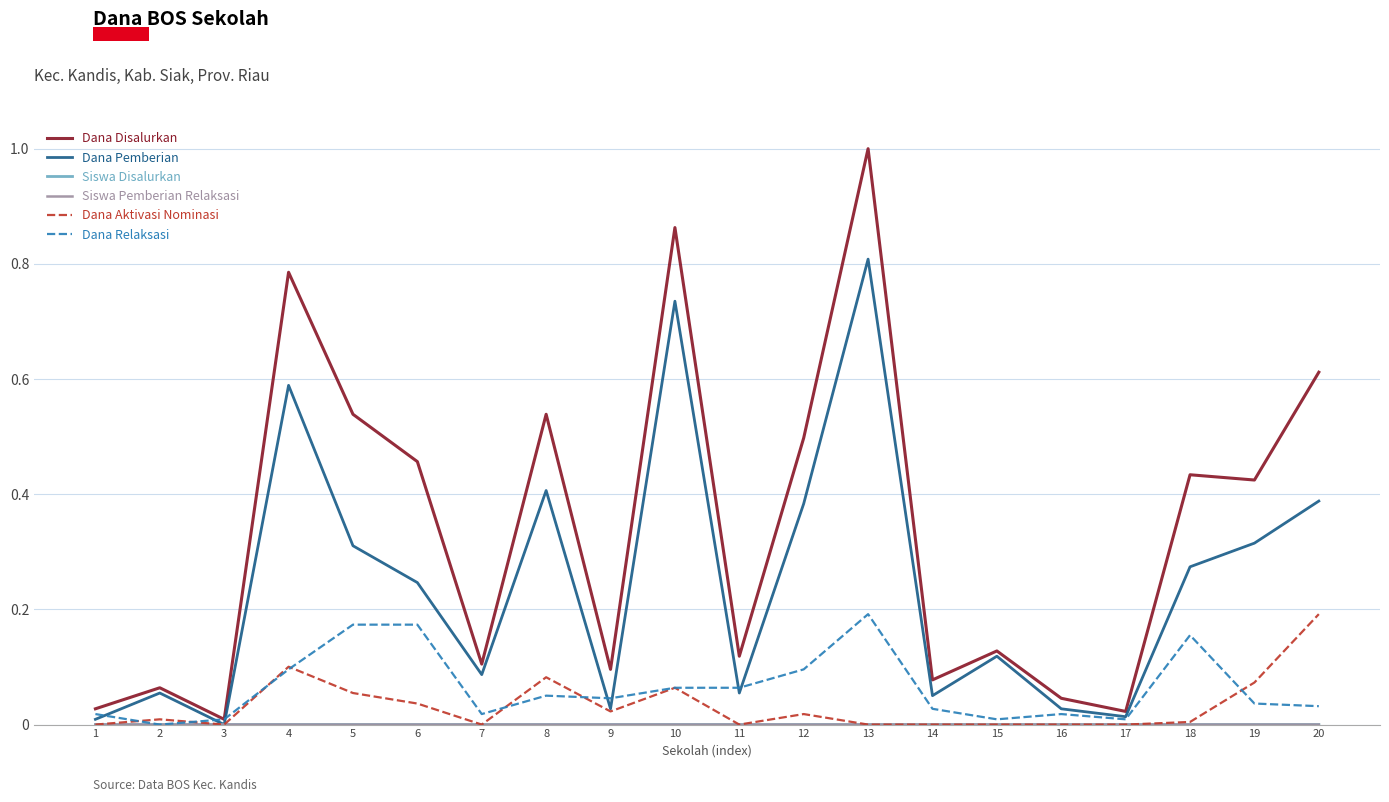

What is the greatest value displayed?

1.0